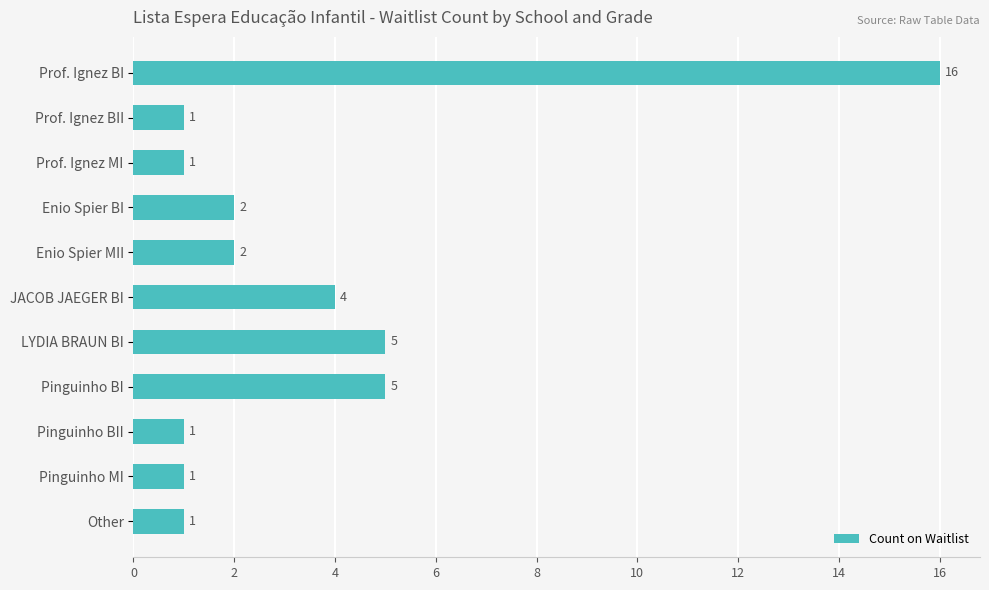

Is it true that the value at Pinguinho BI is 5?

True